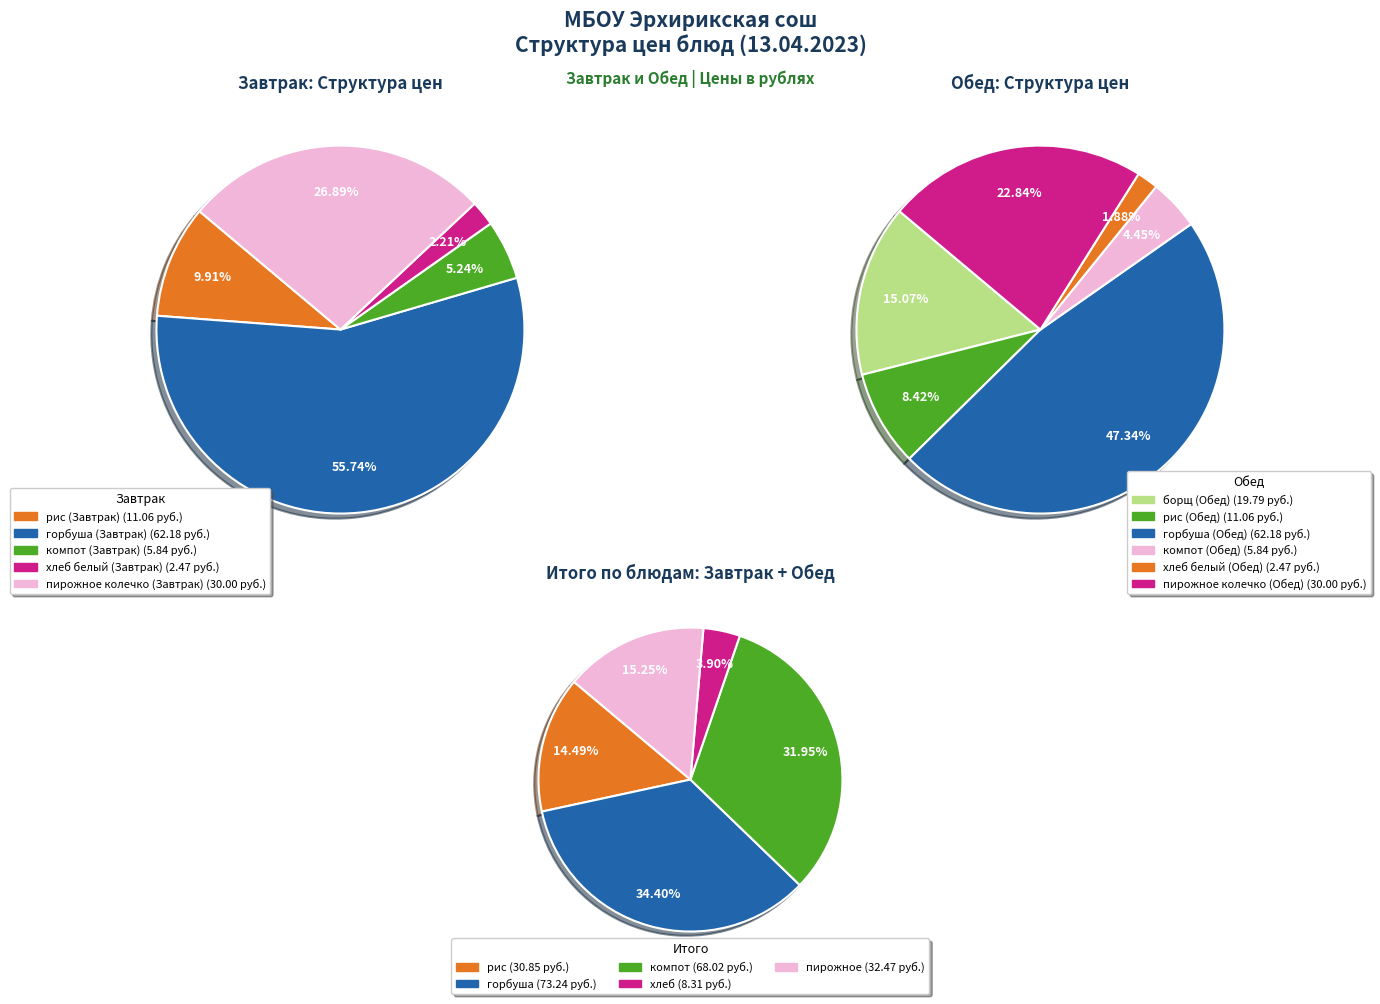

Is there a majority slice in this chart?

No